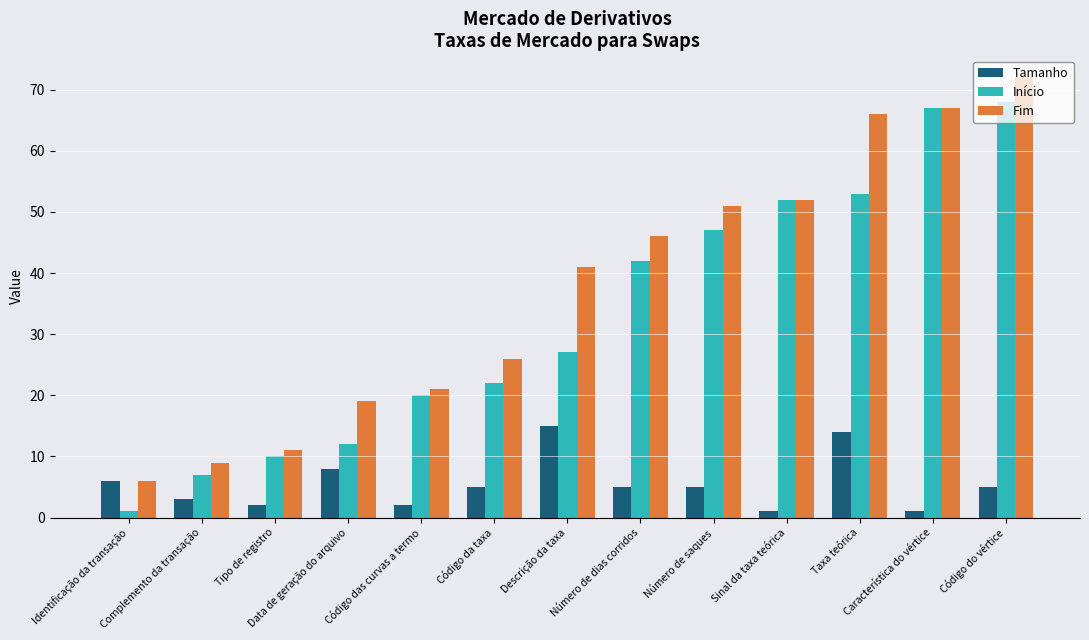

The Tamanho series shows 5 at Número de saques. True or false?

True